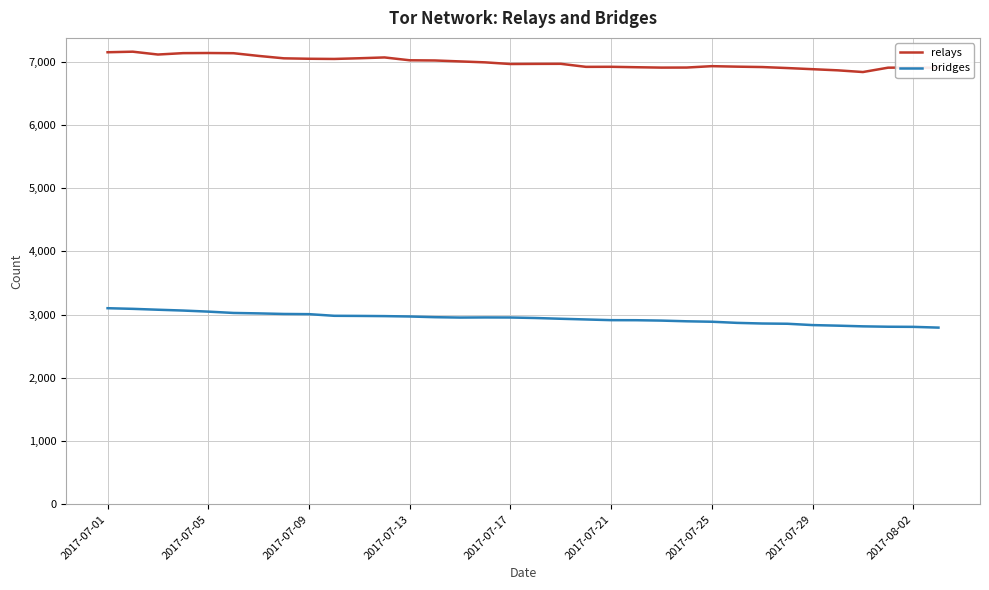

Which series has the largest total across all categories?

relays